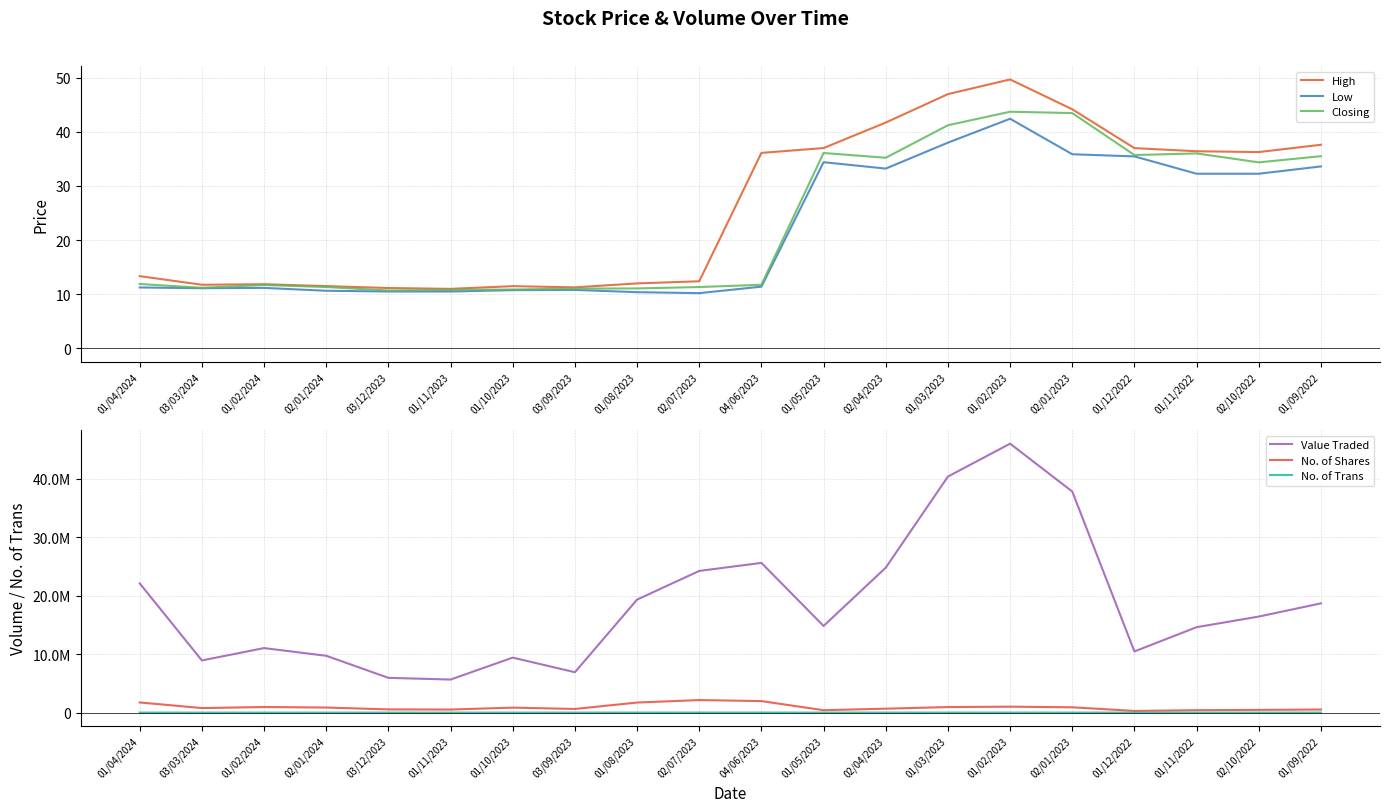

What is the difference between the maximum and minimum values in the No. of Shares series?

1857498.0